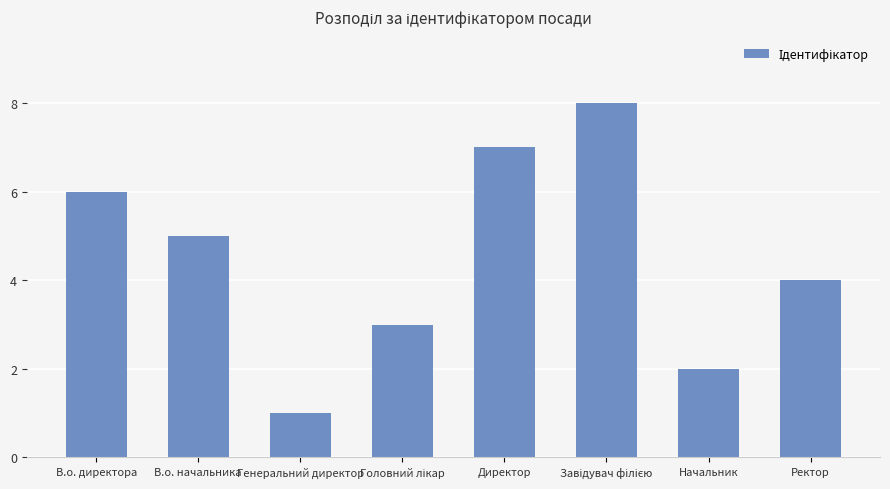

Where is the data nearest to the value 4?

Ректор